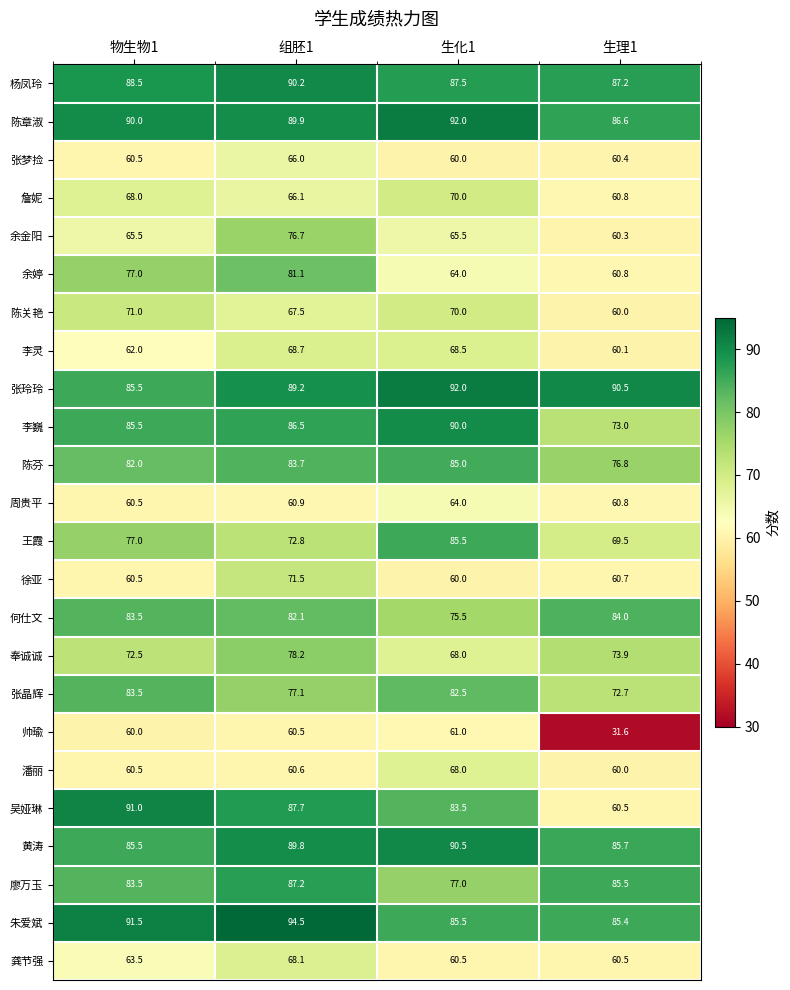

True or false: 张玲玲 has a value of 89.2 at 组胚1.

True